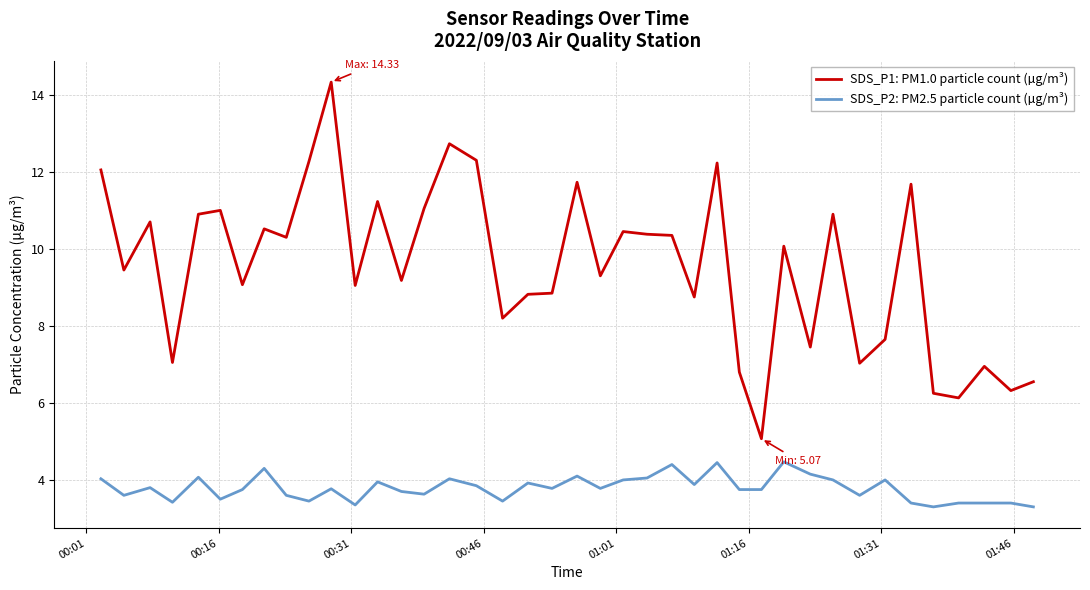

What is the difference between the maximum and minimum values in the SDS_P2: PM2.5 particle count (µg/m³) series?

1.2